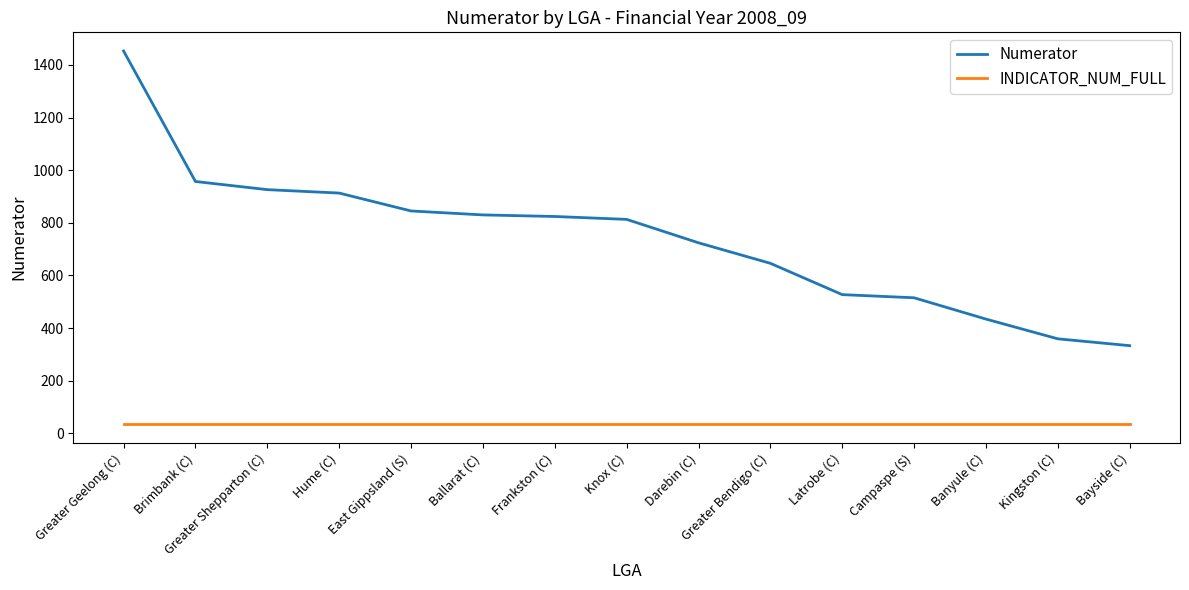

What position from the right is Bayside (C)?

1